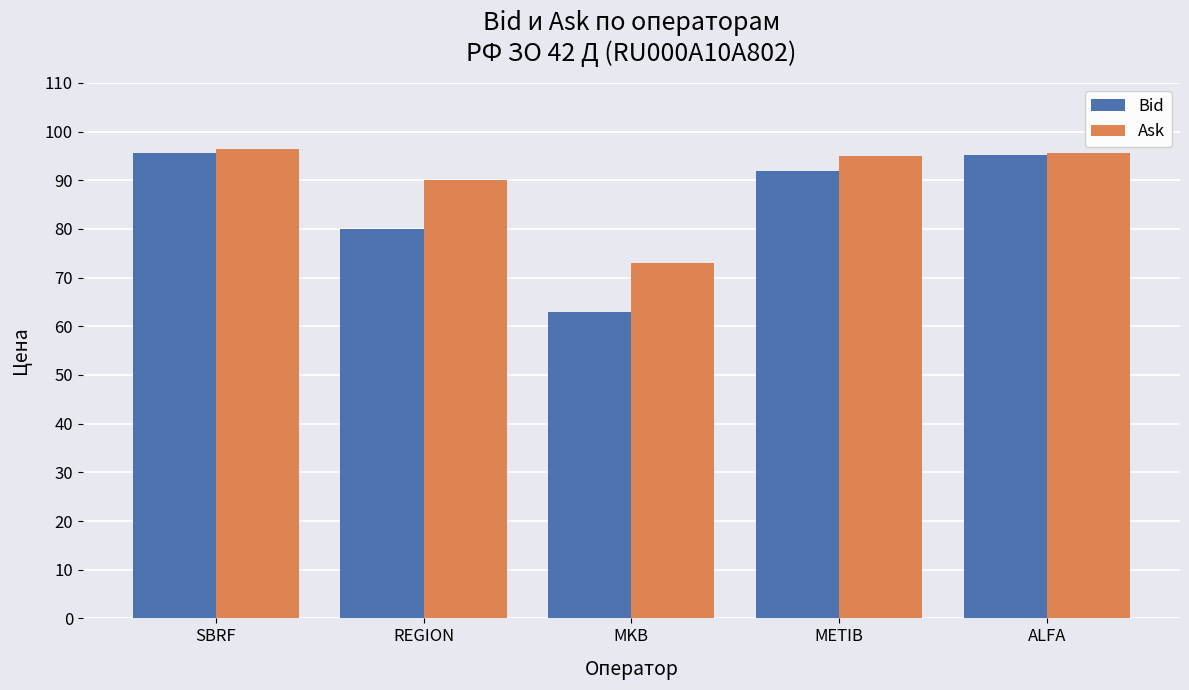

What is the sum of the Ask values at MKB and REGION?

163.0